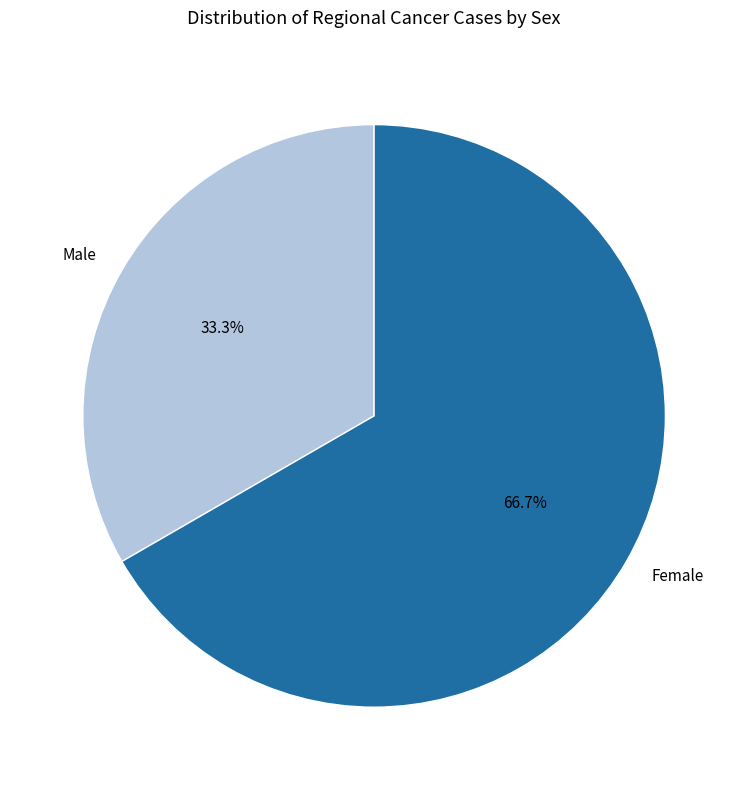

To the nearest percent, what is the average slice percentage?

50%